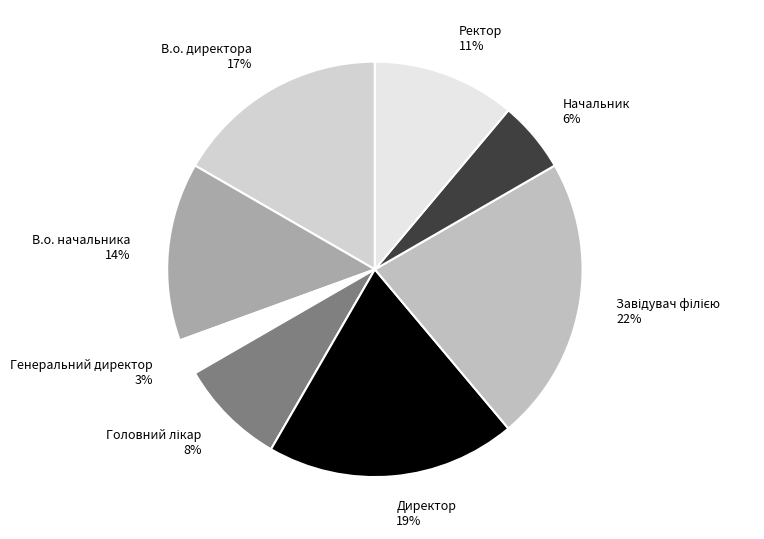

Does Ректор represent more than half of the total?

No